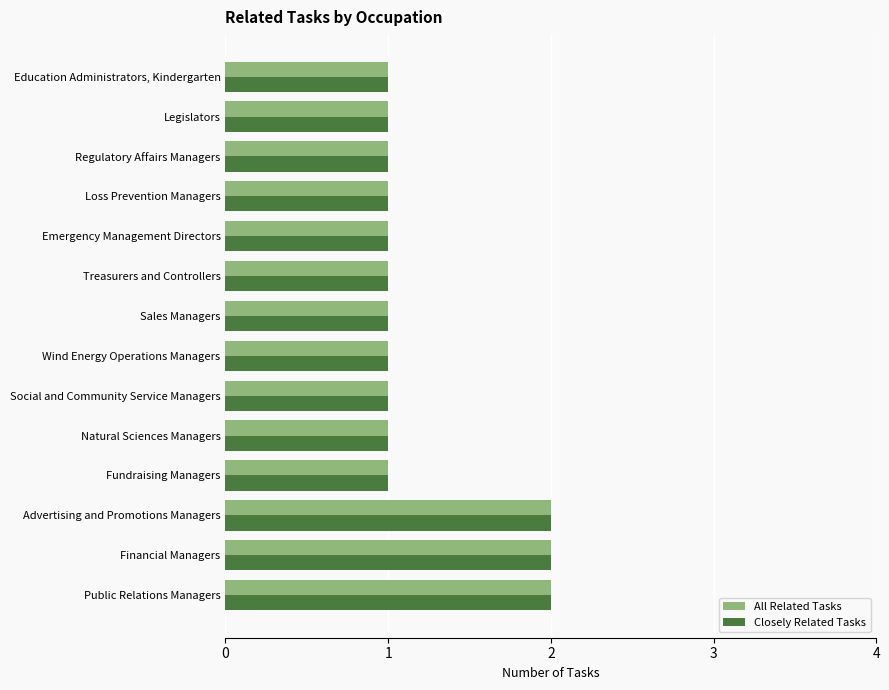

The Closely Related Tasks series shows 2 at Regulatory Affairs Managers. True or false?

False